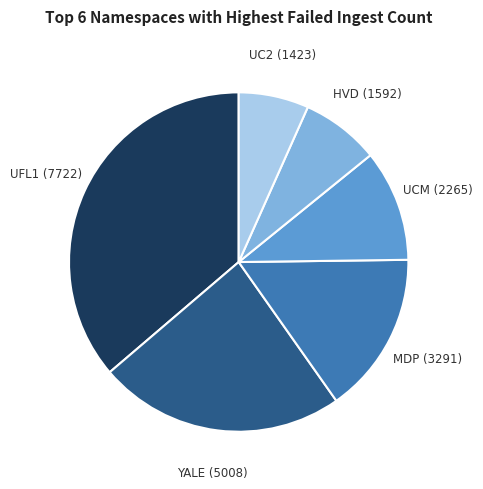

Is there a majority slice in this chart?

No